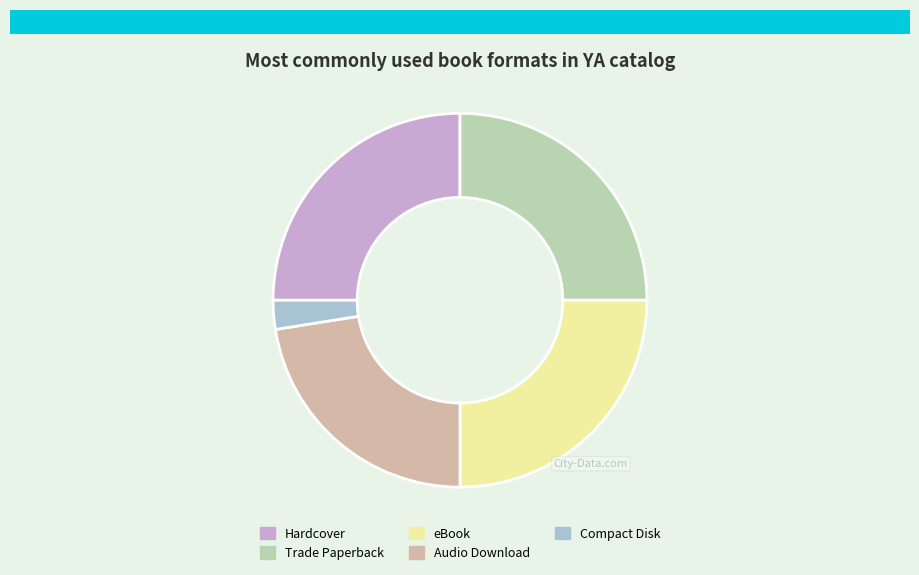

The Compact Disk slice represents 2% of the pie. True or false?

True